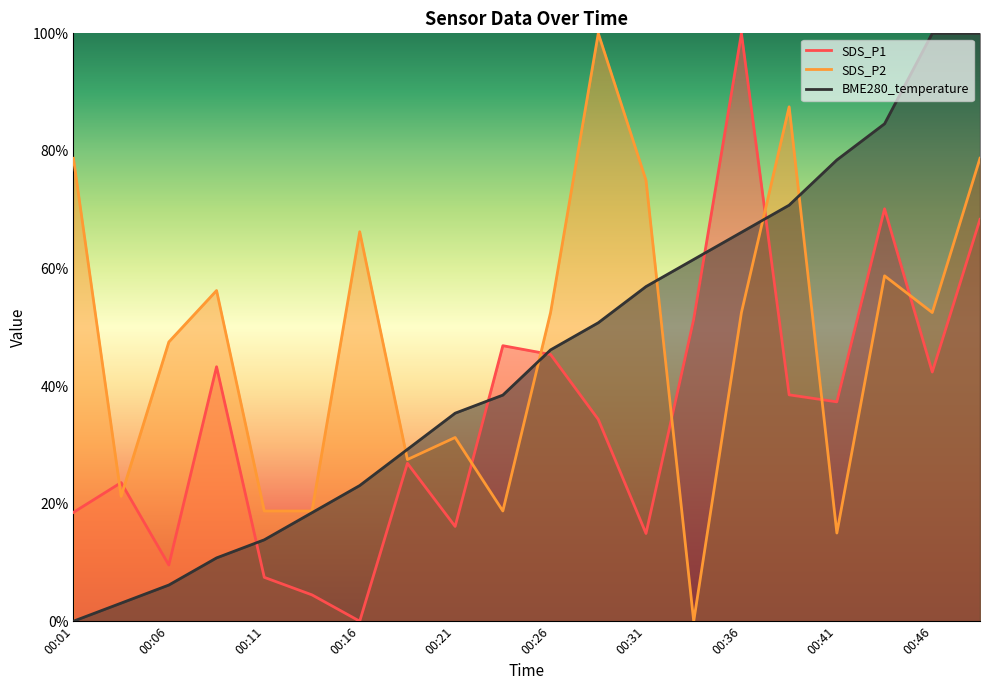

At which category is the sum across all series the highest?

00:48